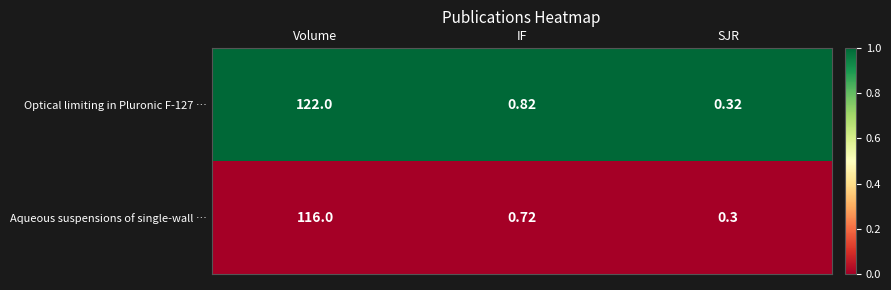

At which category is the sum across all series the highest?

Volume